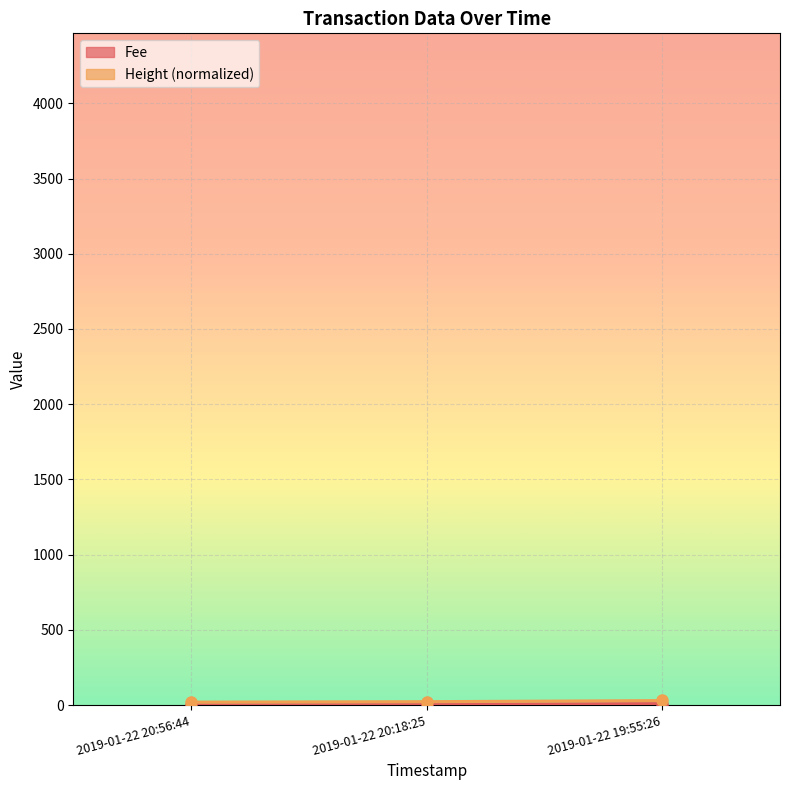

Where does the data first go above 3?

2019-01-22 20:18:25